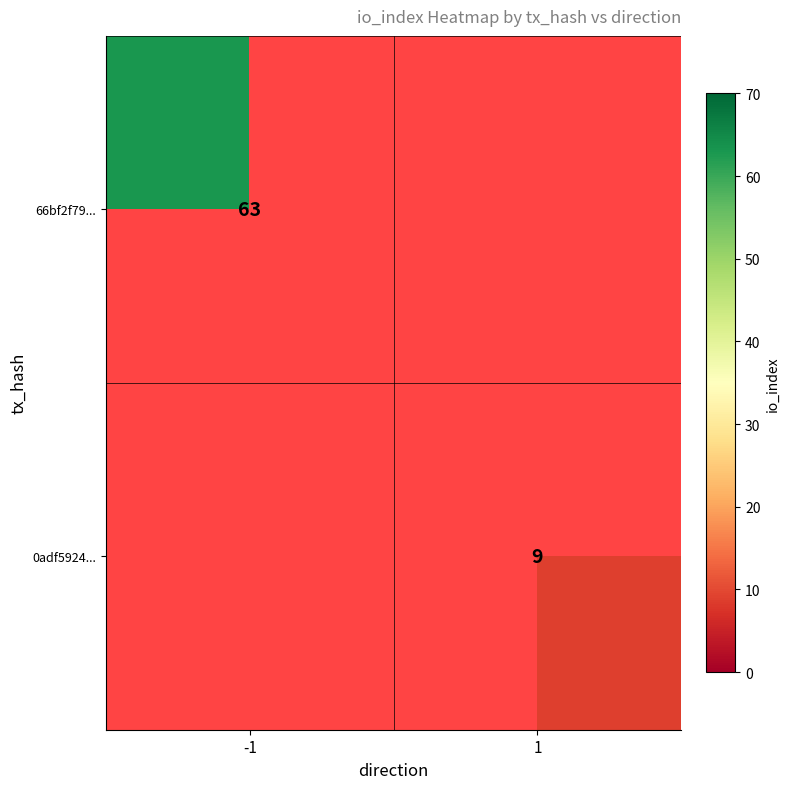

True or false: 66bf2f79... has a value of 84 at -1.

False